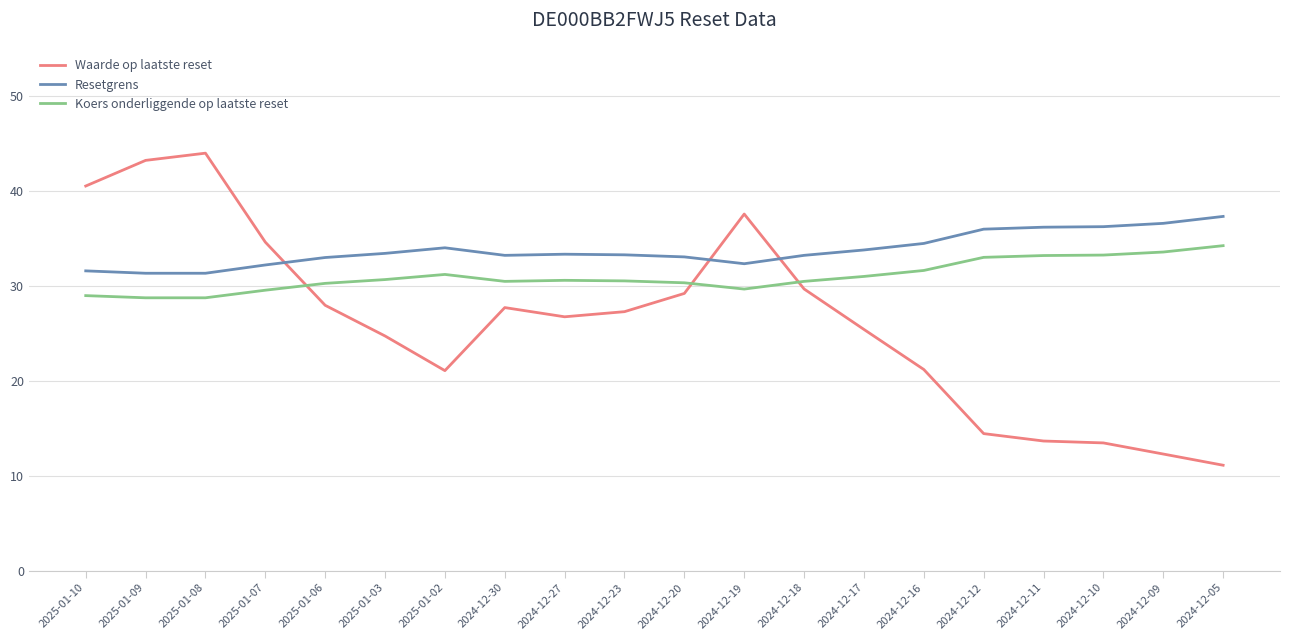

How many lines are shown in the chart?

3